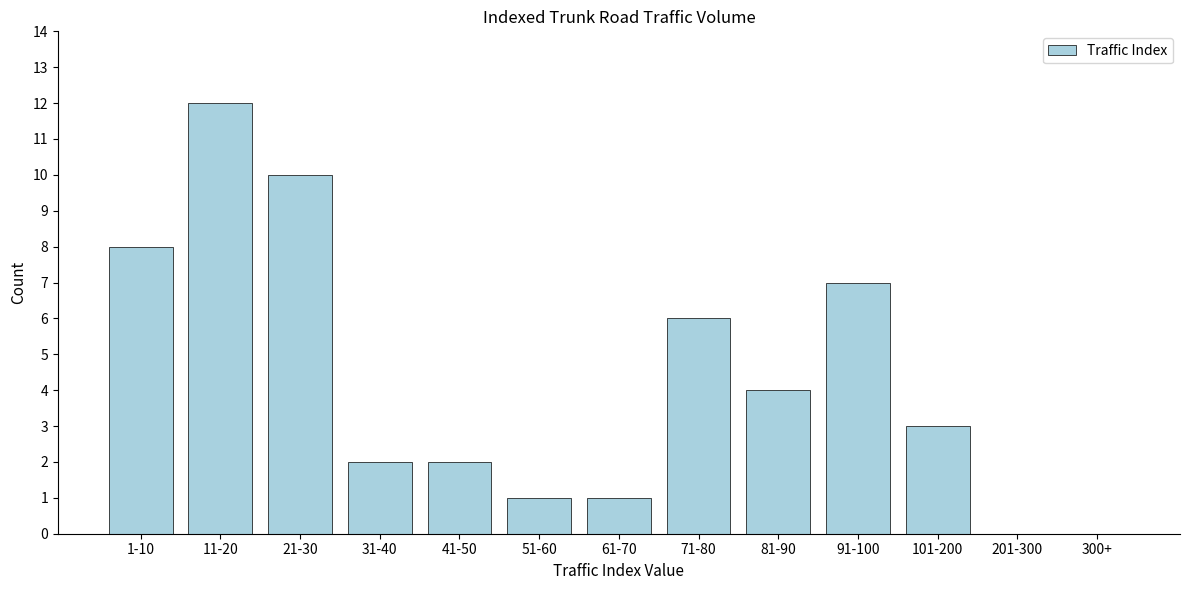

Reading left to right, list all the values displayed in this chart.

1-10=8	11-20=12	21-30=10	31-40=2	41-50=2	51-60=1	61-70=1	71-80=6	81-90=4	91-100=7	101-200=3	201-300=0	300+=0